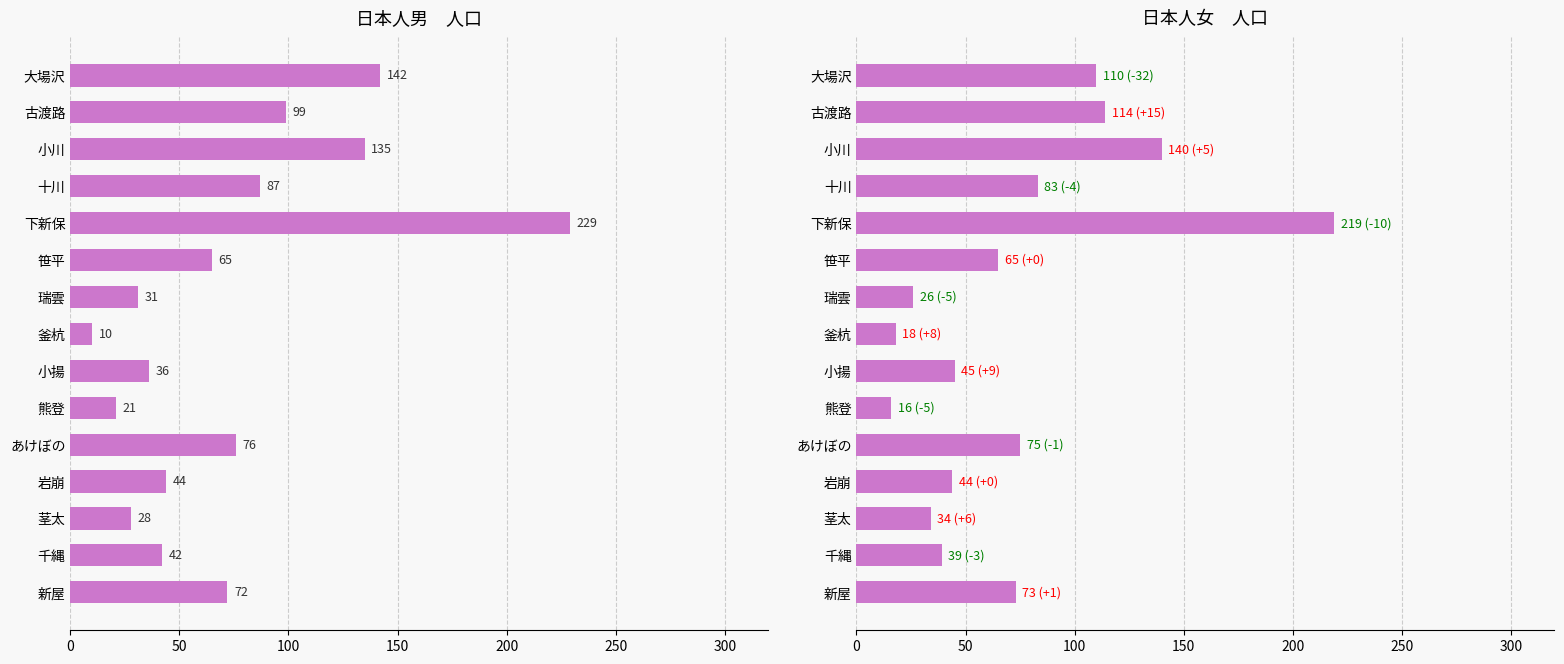

What is the total value across all series at 千縄?

81